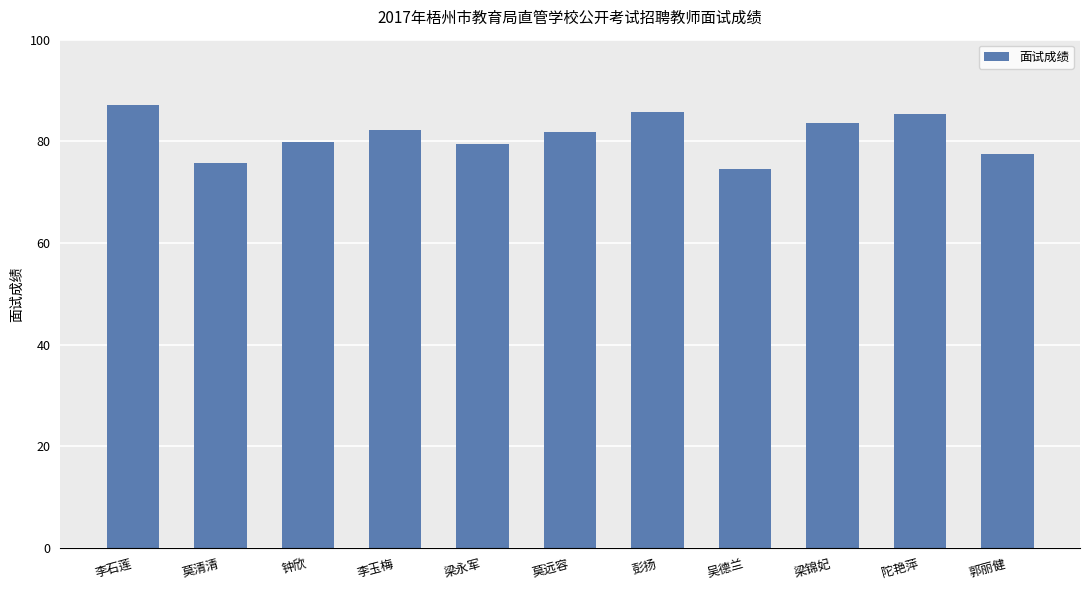

At which label does the data first exceed 81?

李石莲